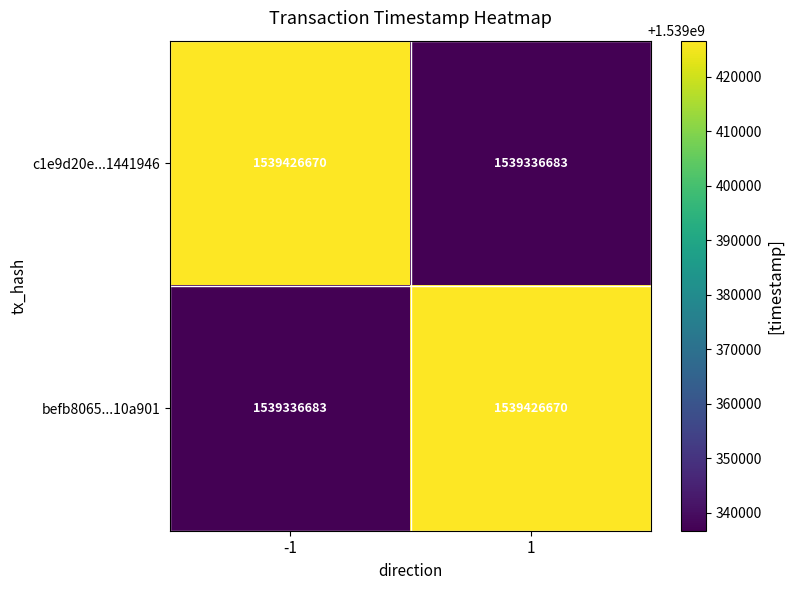

Reading left to right, transcribe all the data shown in this chart.

c1e9d20e...1441946: -1=1539426670	1=1539336683
befb8065...10a901: -1=1539336683	1=1539426670